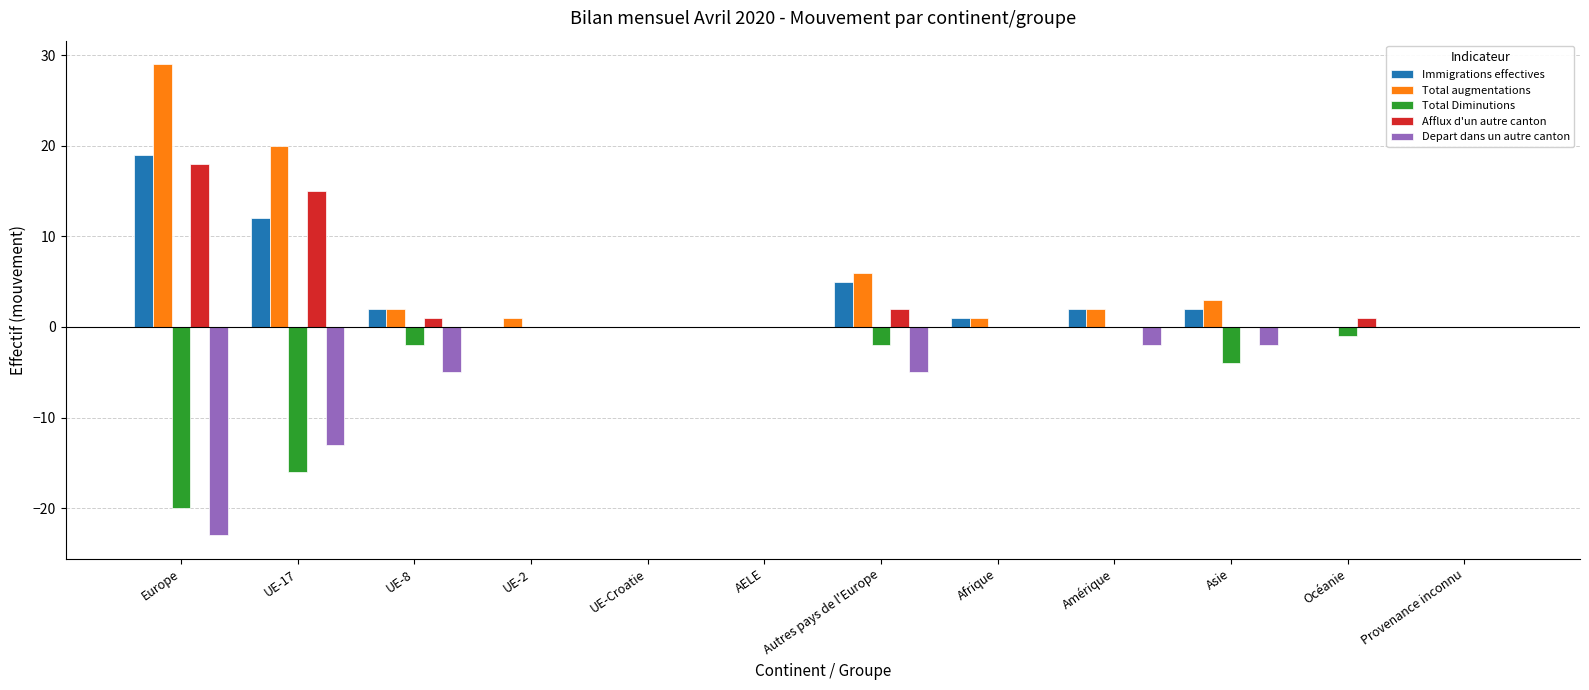

Reading left to right, what are all the values shown in this chart?

Immigrations effectives: 19	12	2	0	0	0	5	1	2	2	0	0
Total augmentations: 29	20	2	1	0	0	6	1	2	3	0	0
Total Diminutions: -20	-16	-2	0	0	0	-2	0	0	-4	-1	0
Afflux d'un autre canton: 18	15	1	0	0	0	2	0	0	0	1	0
Depart dans un autre canton: -23	-13	-5	0	0	0	-5	0	-2	-2	0	0